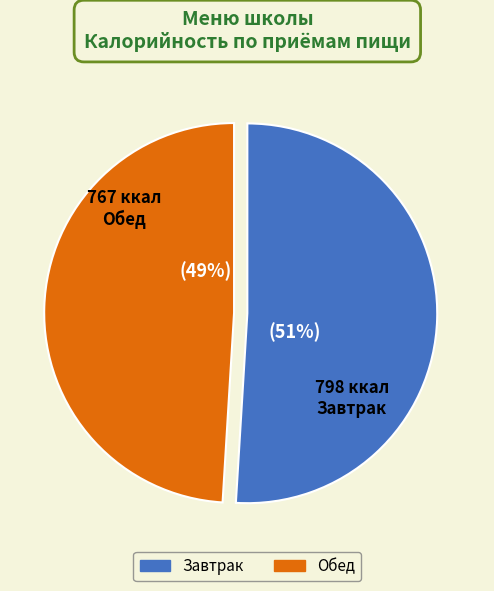

To the nearest percent, what is the difference between the largest and smallest slice percentages?

2%